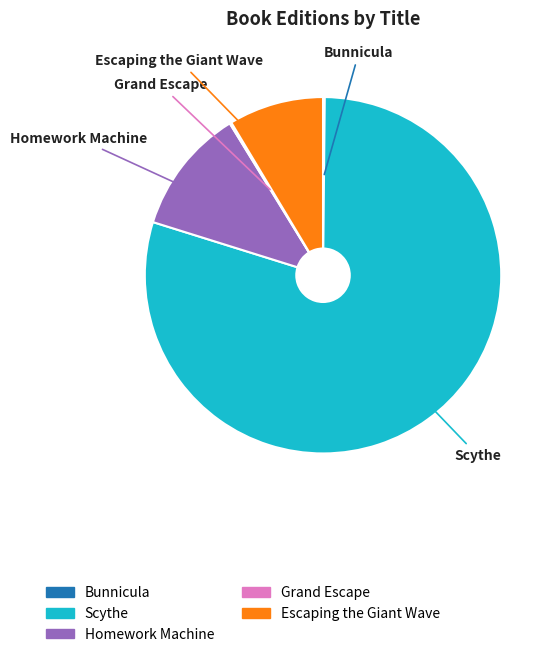

What is the largest slice in the pie chart?

Scythe